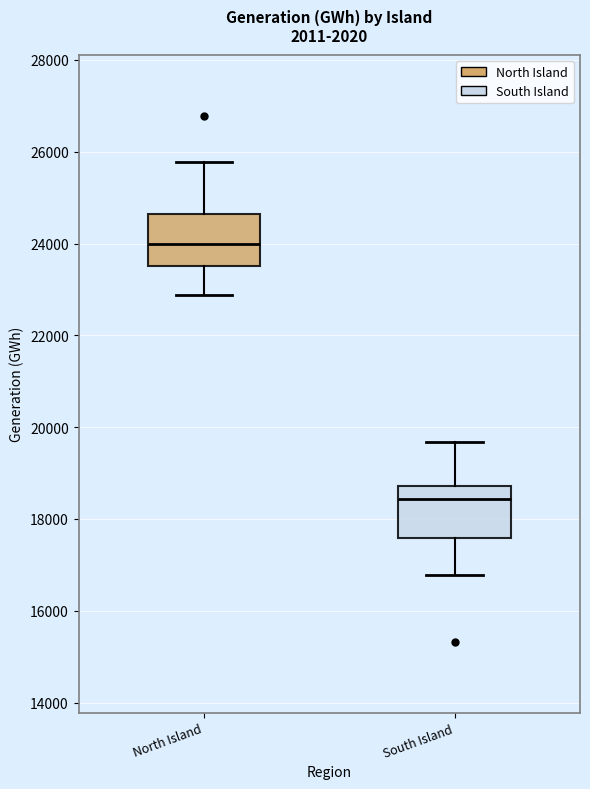

Where does the median line of the box for South Island sit on the y-axis? The values are not printed on the chart, so give them approximately, as read against the axis.

18400